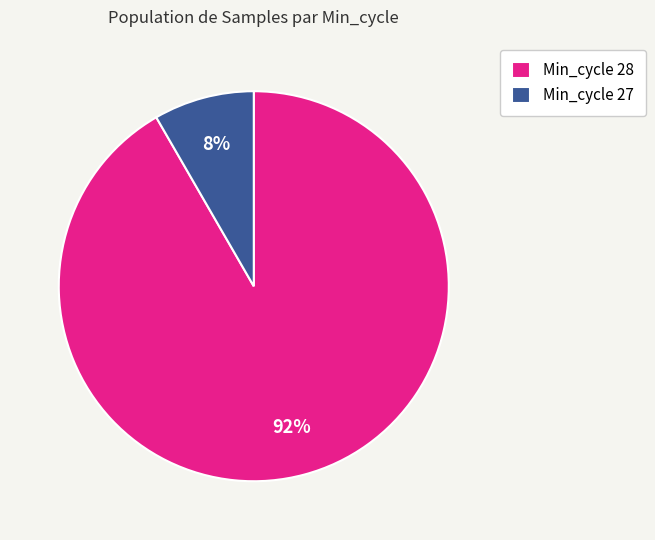

Is the sum of Min_cycle 27 and Min_cycle 28 greater than half?

Yes